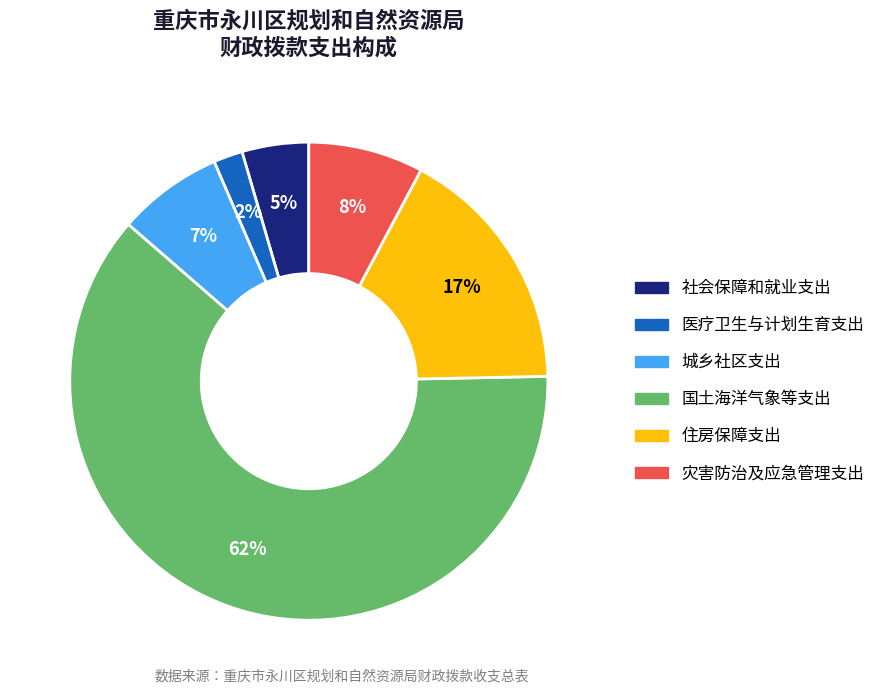

Rank the categories by value from highest to lowest.

国土海洋气象等支出, 住房保障支出, 灾害防治及应急管理支出, 城乡社区支出, 社会保障和就业支出, 医疗卫生与计划生育支出